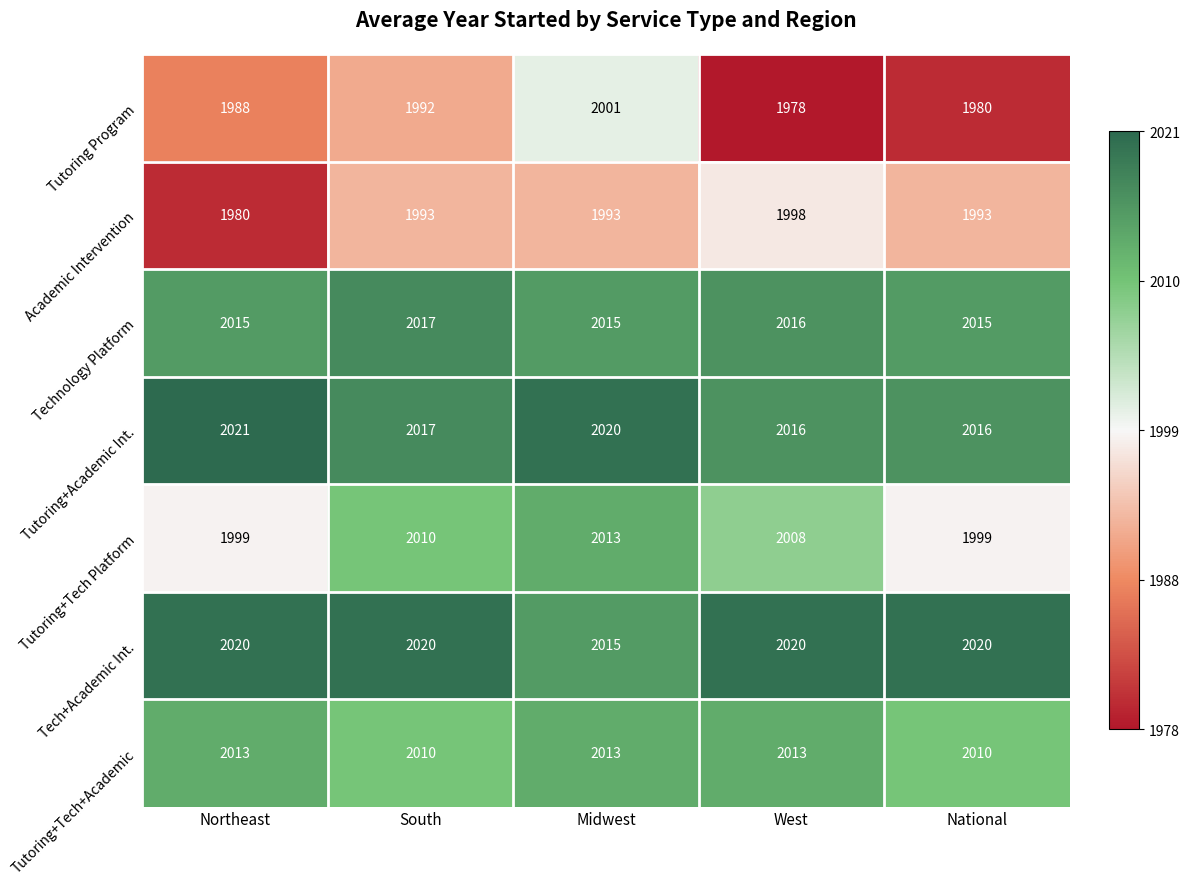

How many Tutoring+Tech+Academic values are between 2010 and 2013?

5